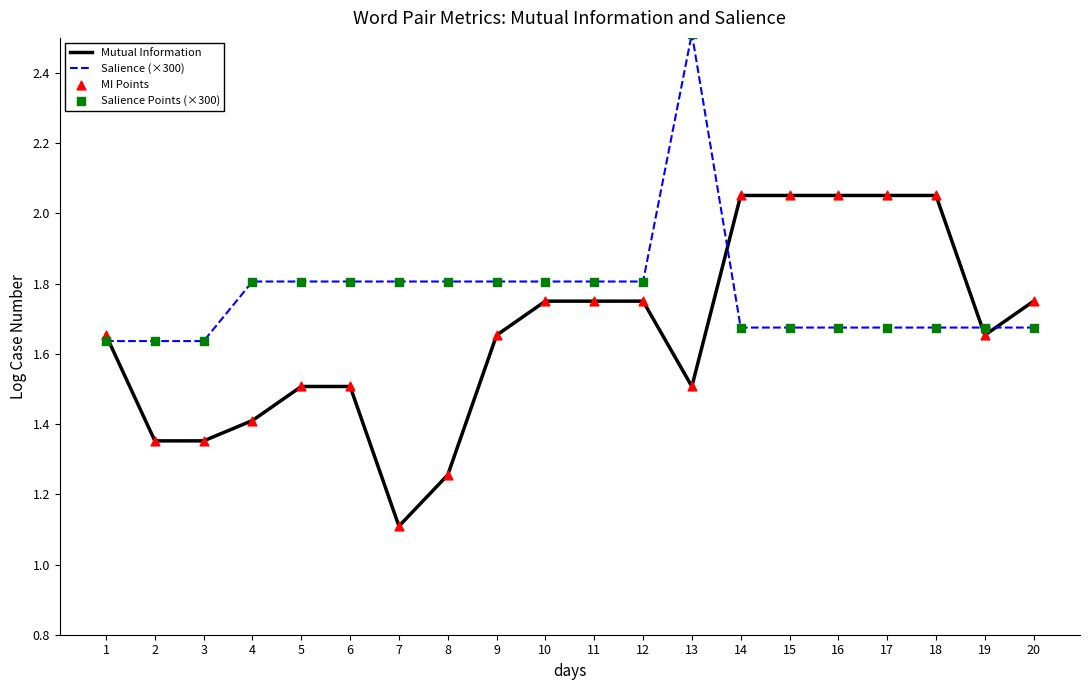

What is the spread (max minus min) of values at 18?

0.4